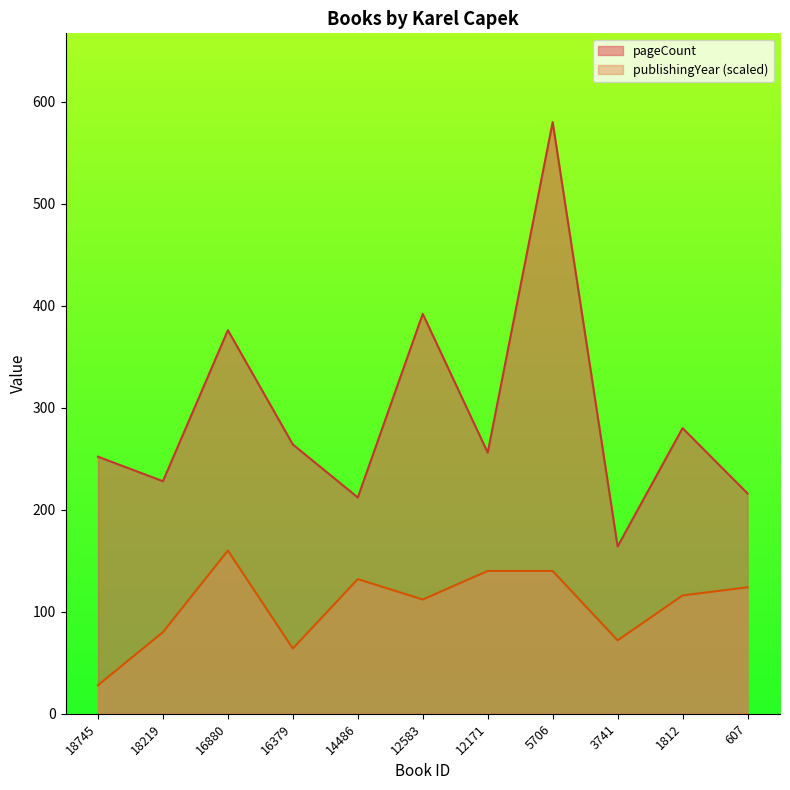

What is the difference between the maximum and minimum values in the pageCount series?

416